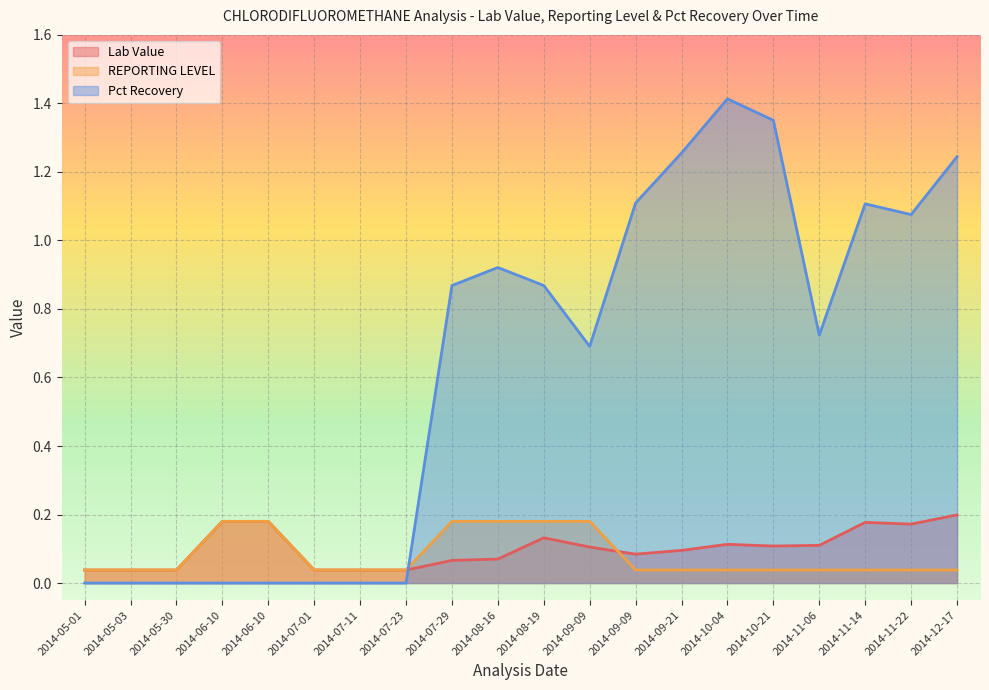

Does the chart display data point markers on the line(s)?

No